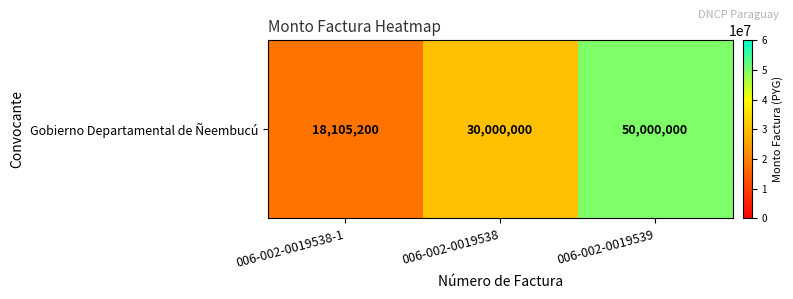

Rank the categories by value from highest to lowest.

006-002-0019539, 006-002-0019538, 006-002-0019538-1